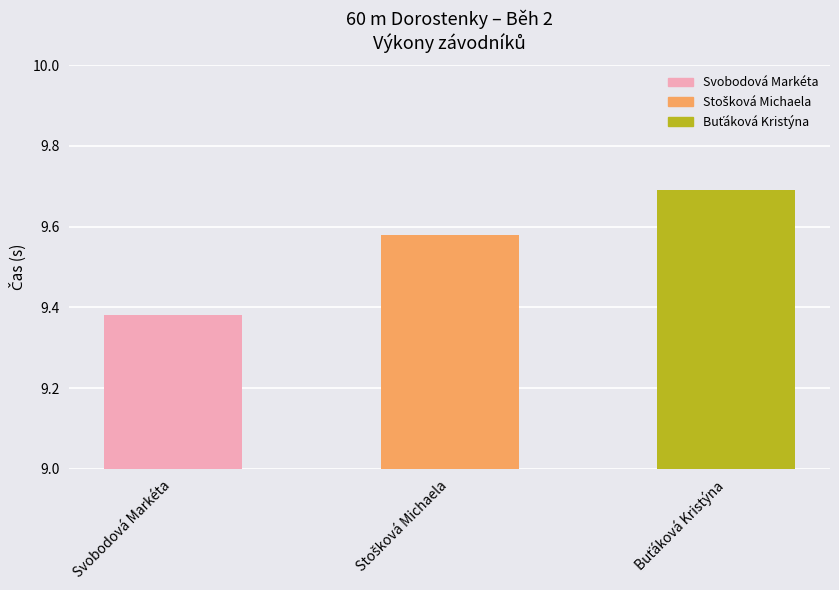

The value at Svobodová Markéta is 15.5. True or false?

False